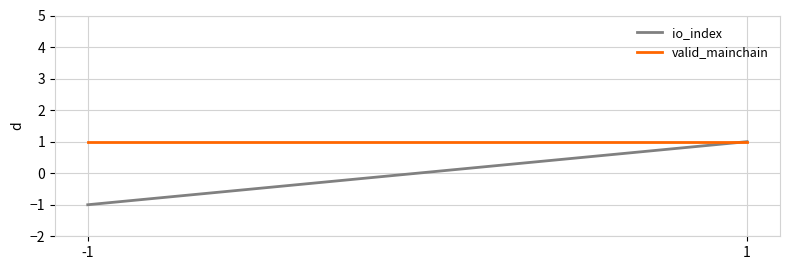

How many distinct data groups are displayed?

2